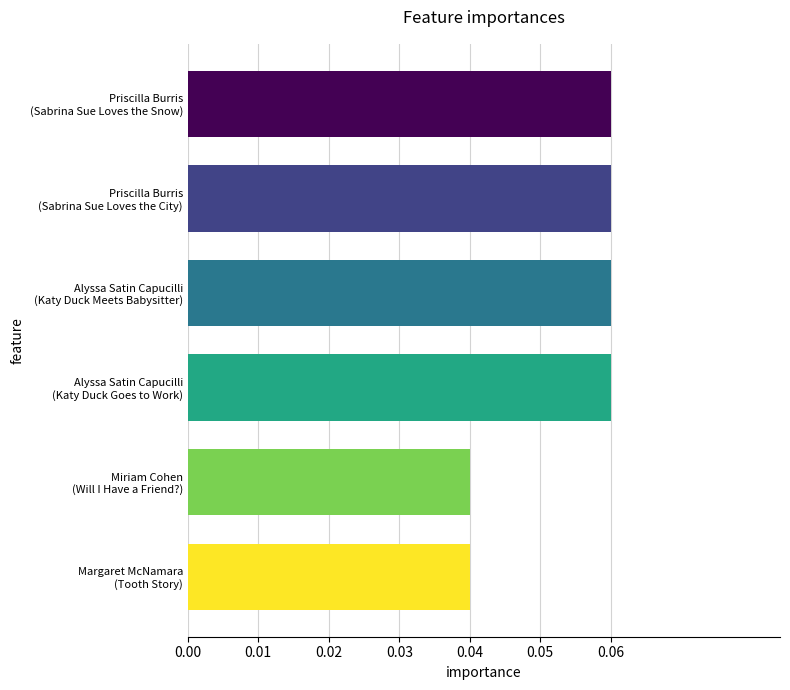

Are the bars horizontal?

Yes